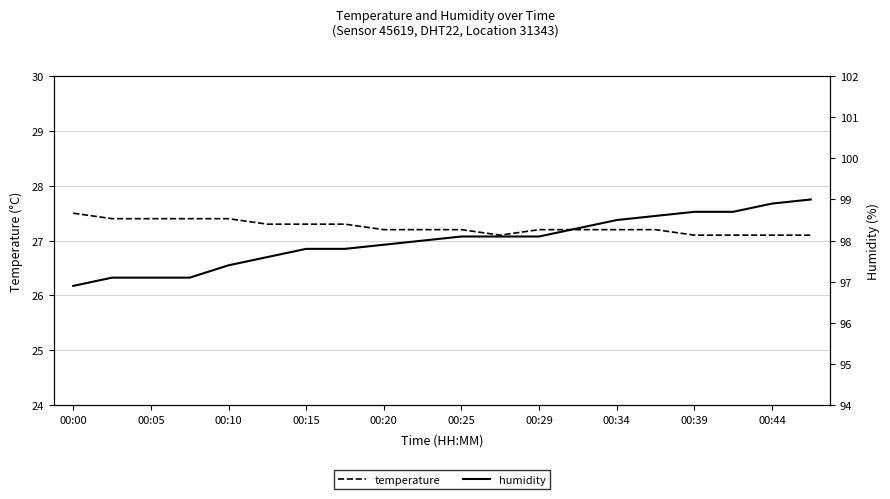

True or false: temperature has a value of 27.3 at 00:15.

True